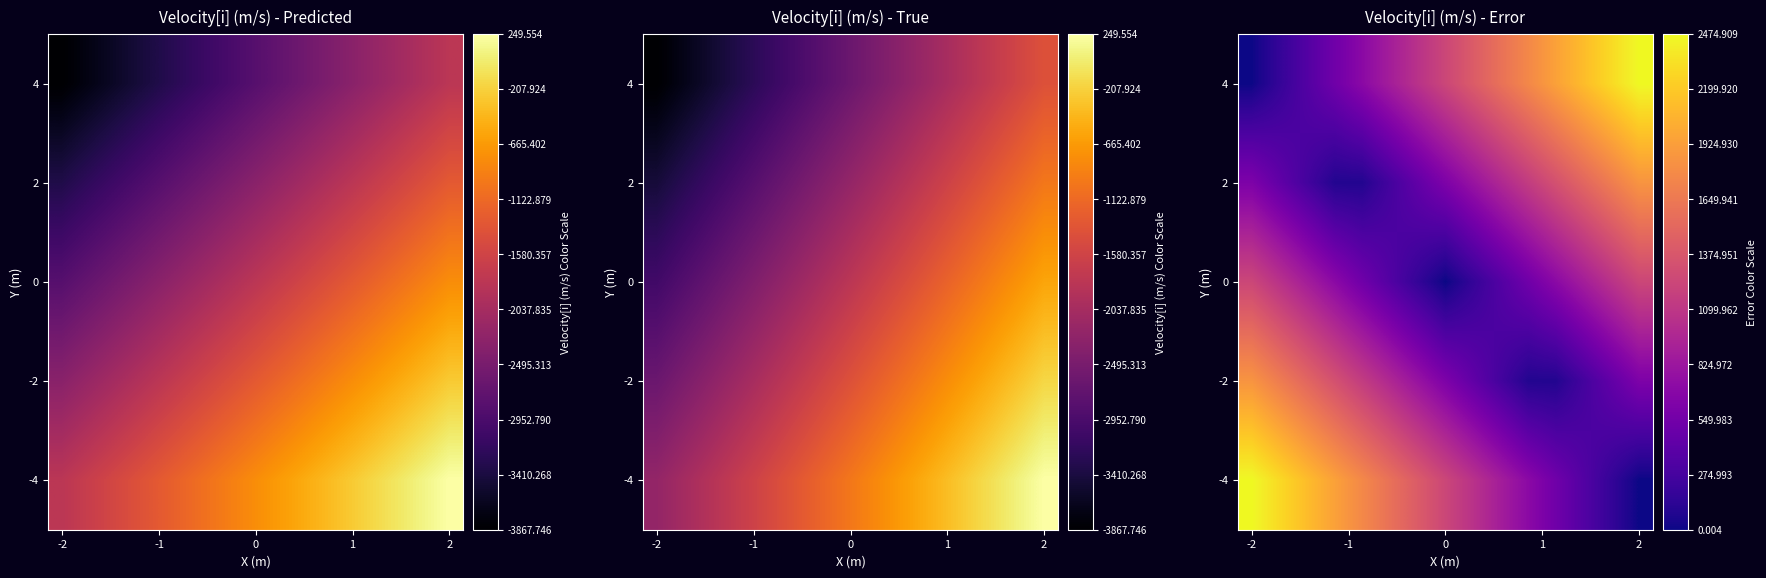

What is the difference between the maximum and minimum values in the 4 series?

2474.9